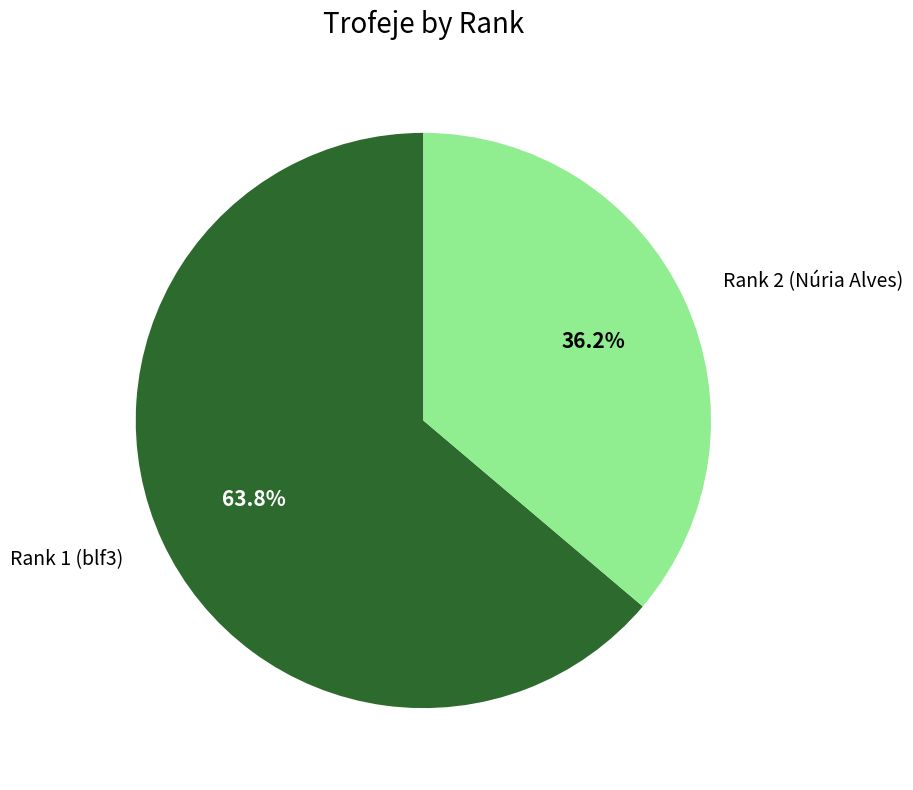

True or false: Rank 2 (Núria Alves) accounts for 25% of the total.

False